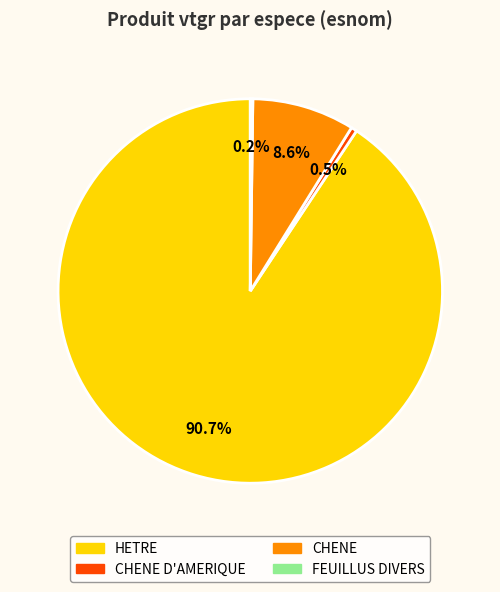

Is there any slice that represents more than half of the pie?

Yes